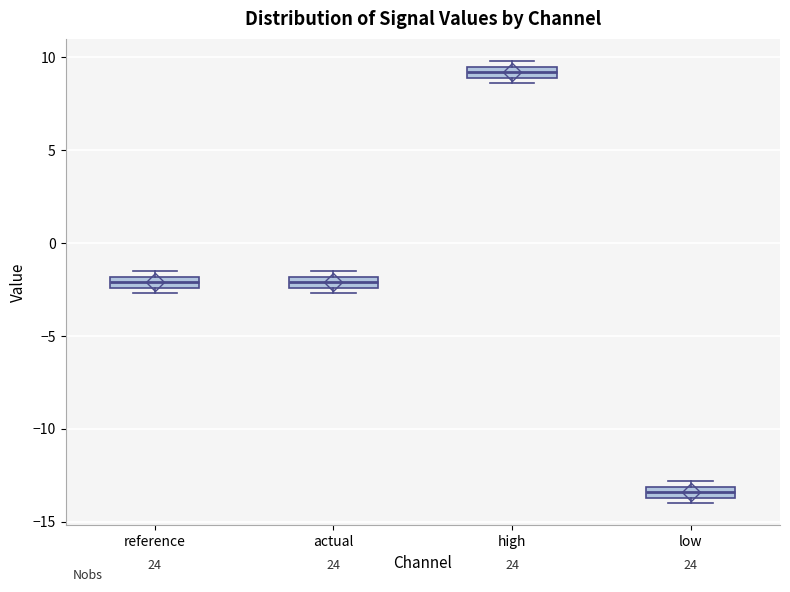

Which box's median line is the highest?

high